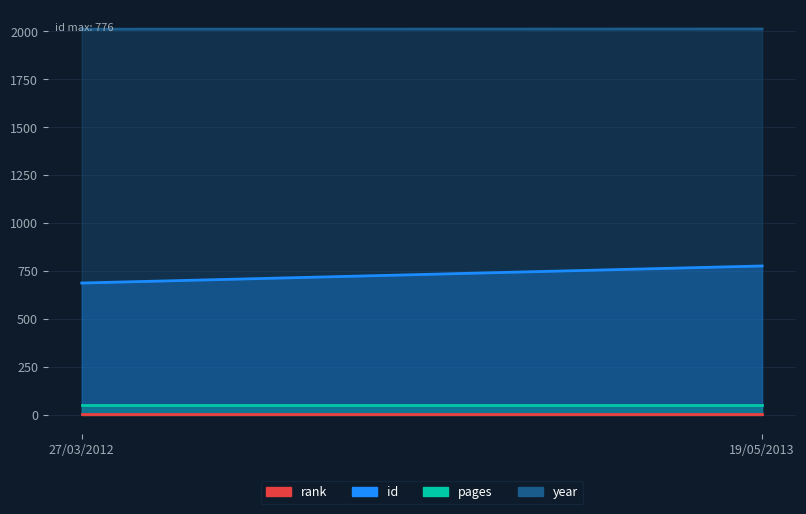

What is the value of the year point at the 2nd from the left?

2013